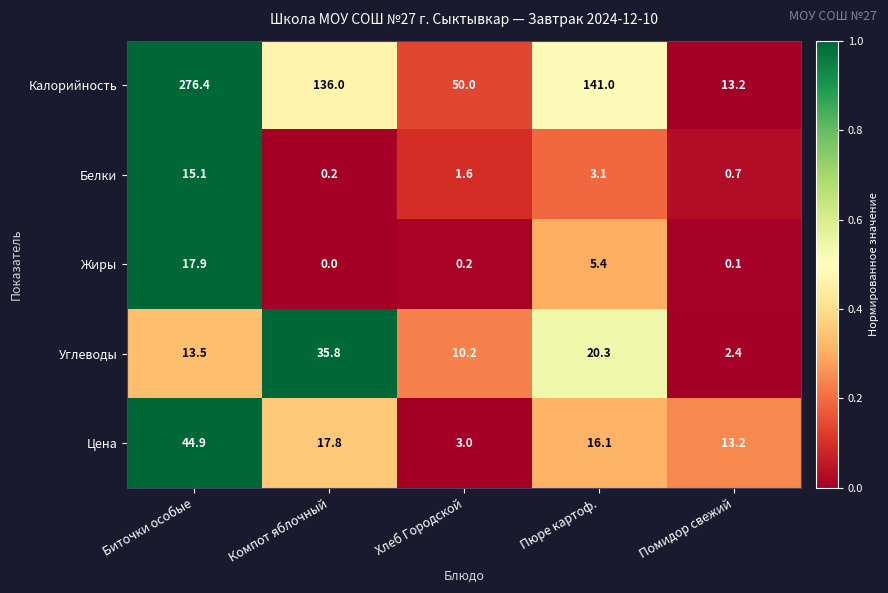

At how many categories does at least one series exceed 0?

5